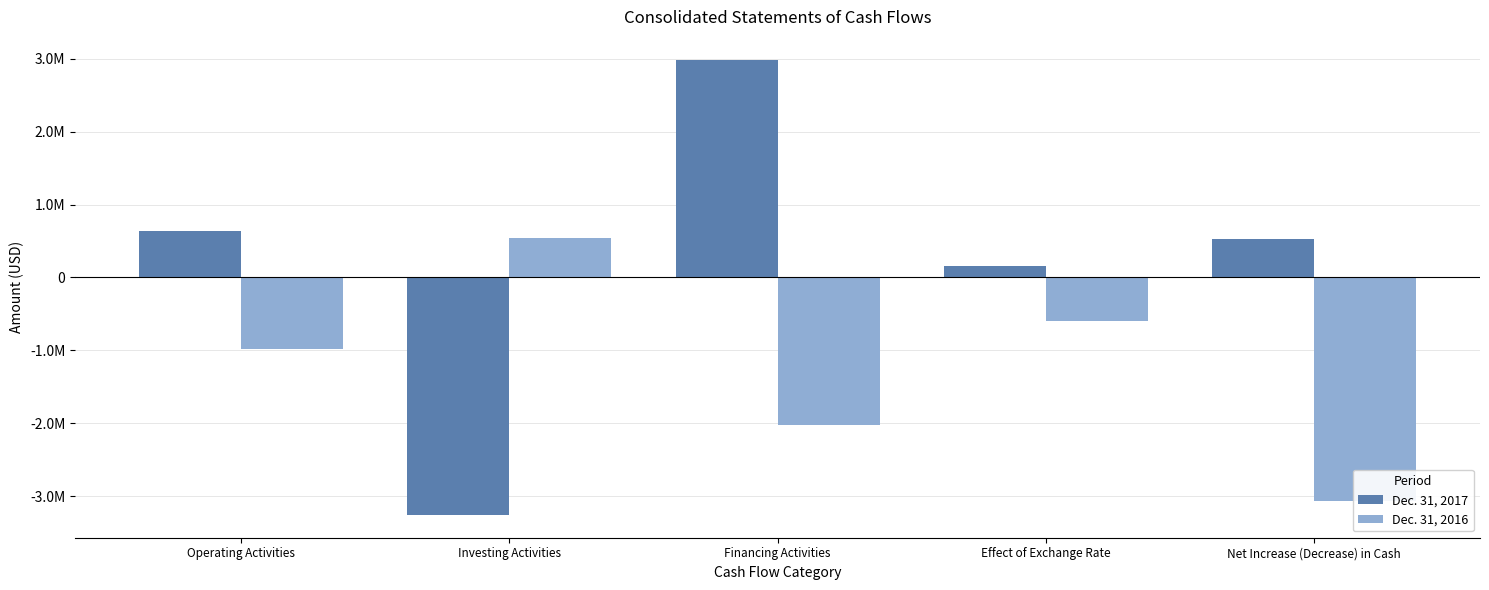

The Dec. 31, 2016 series shows -2021000 at Financing Activities. True or false?

True